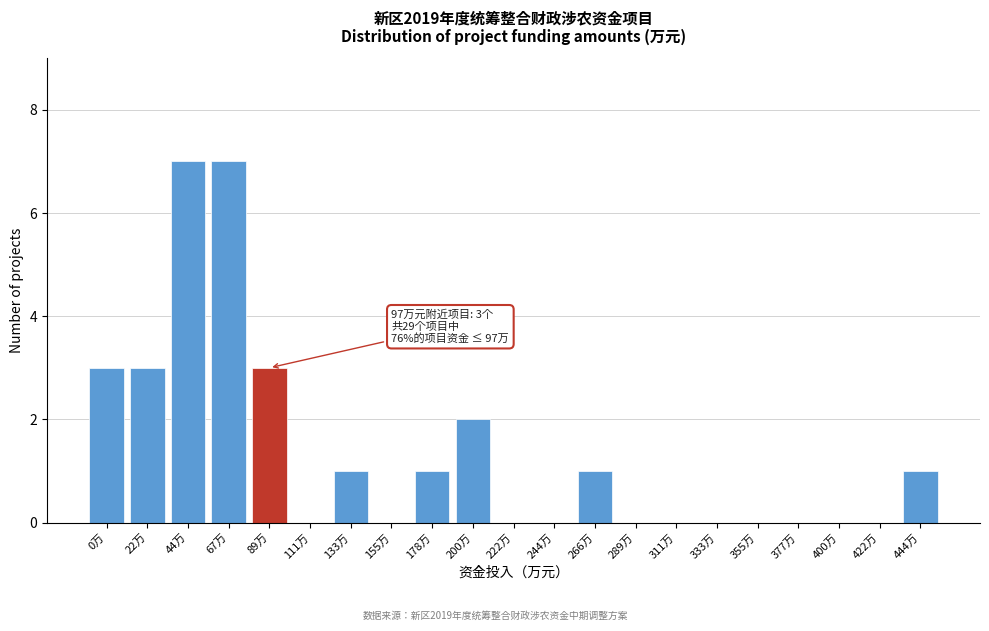

Reading left to right, transcribe all the data shown in this chart.

0万=3	22万=3	44万=7	67万=7	89万=3	111万=0	133万=1	155万=0	178万=1	200万=2	222万=0	244万=0	266万=1	289万=0	311万=0	333万=0	355万=0	377万=0	400万=0	422万=0	444万=1